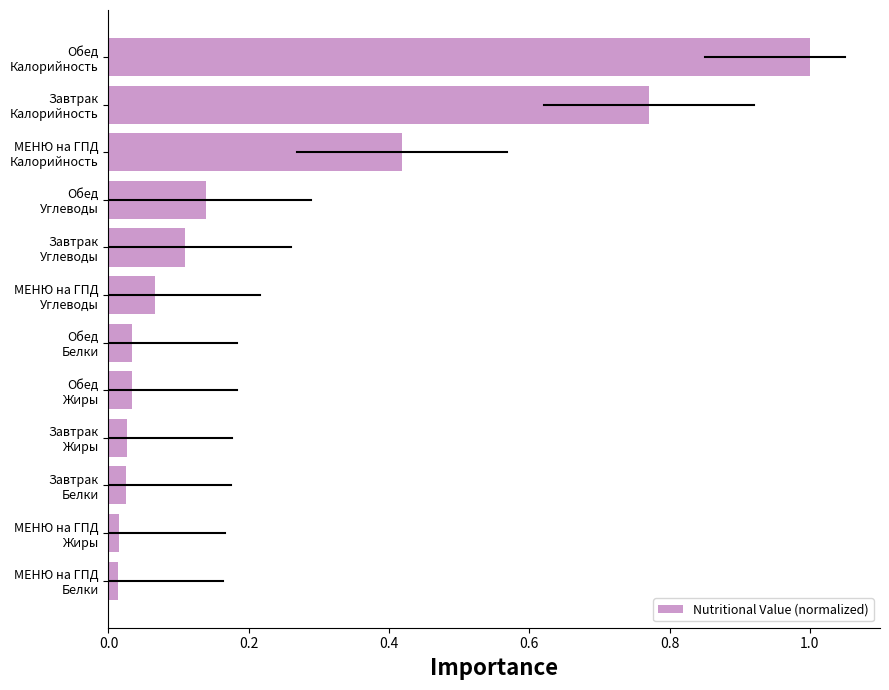

What is the sum of all values?

2.7